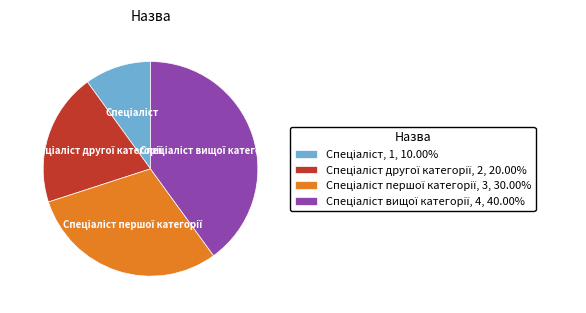

How many segments does this pie chart have?

4